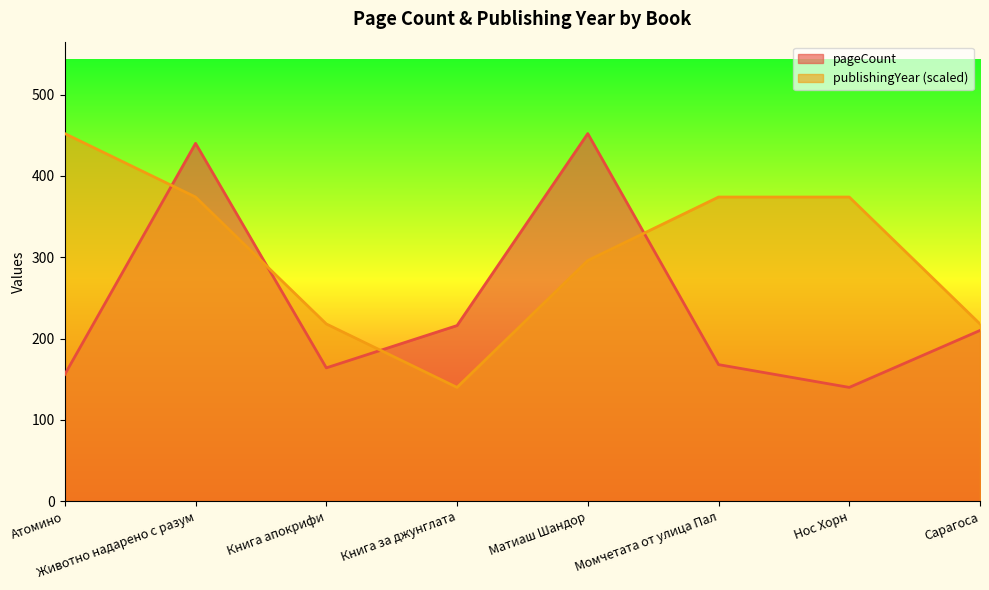

How many interior local valleys does the pageCount series have?

2